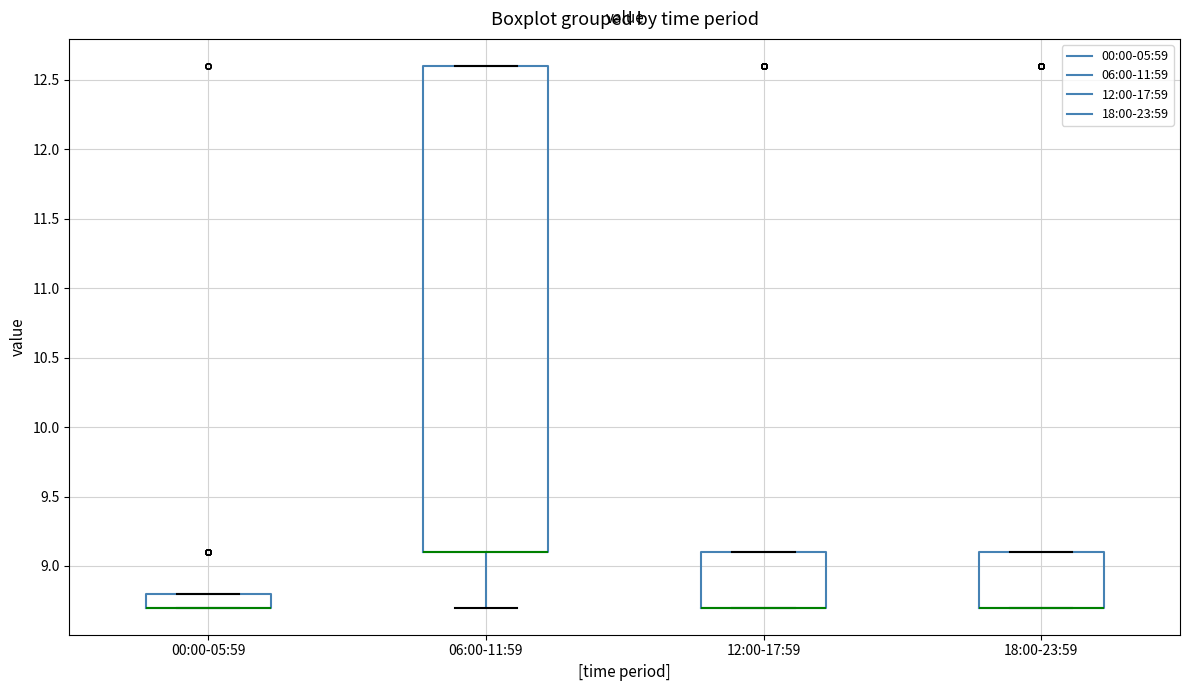

Reading left to right, transcribe this box plot: for each box, give where its median line is, the range the box spans, and where its two whiskers end, as read against the y-axis. The values are not printed on the chart, so give them approximately, as read against the axis.

00:00-05:59: median 8.7 (drawn on the box's lower edge), box 8.7 to 8.8, whiskers 8.7 to 8.8
06:00-11:59: median 9.1 (drawn on the box's lower edge), box 9.1 to 12.6, whiskers 8.7 to 12.6
12:00-17:59: median 8.7 (drawn on the box's lower edge), box 8.7 to 9.1, whiskers 8.7 to 9.1
18:00-23:59: median 8.7 (drawn on the box's lower edge), box 8.7 to 9.1, whiskers 8.7 to 9.1